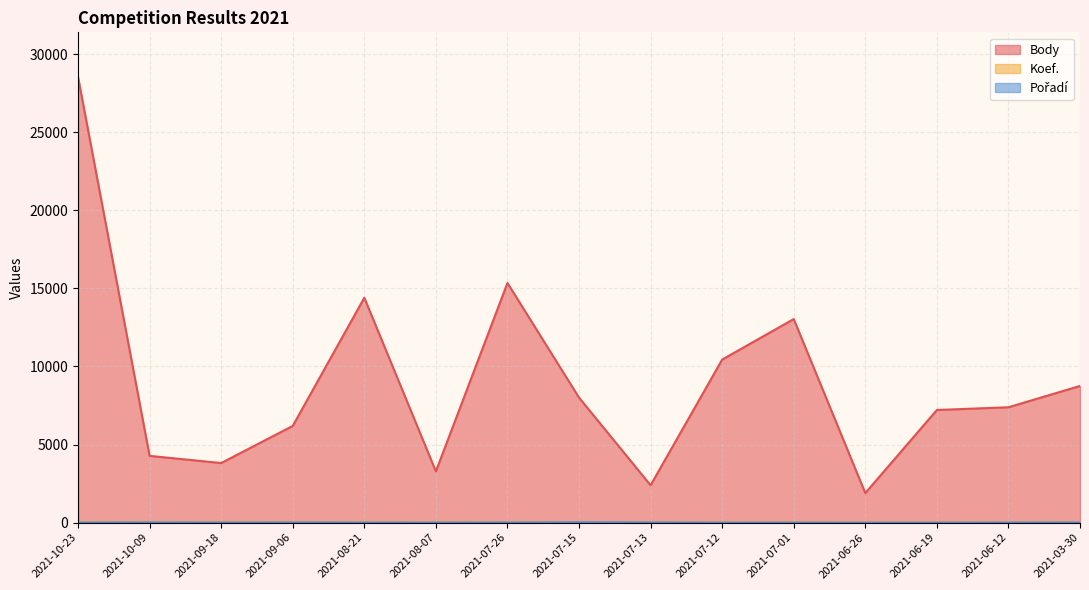

True or false: Body has more than 1 points higher than both neighbors.

True